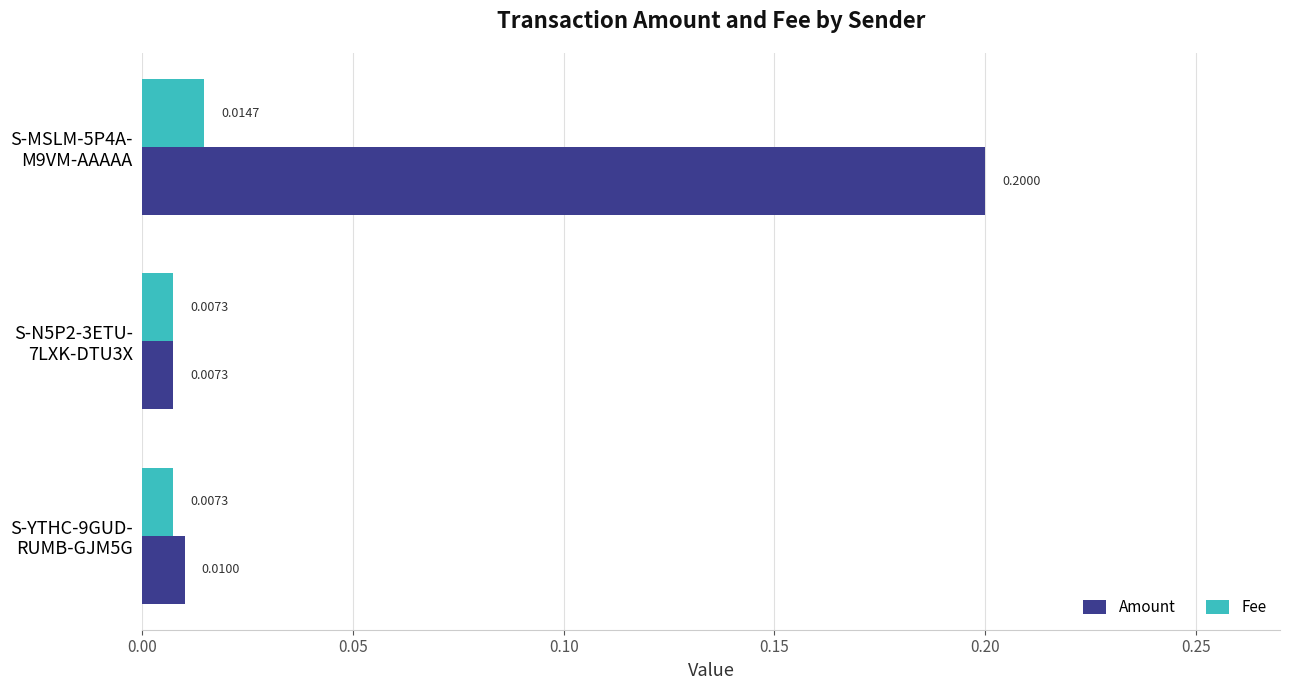

What is the sum of all Amount values?

0.2